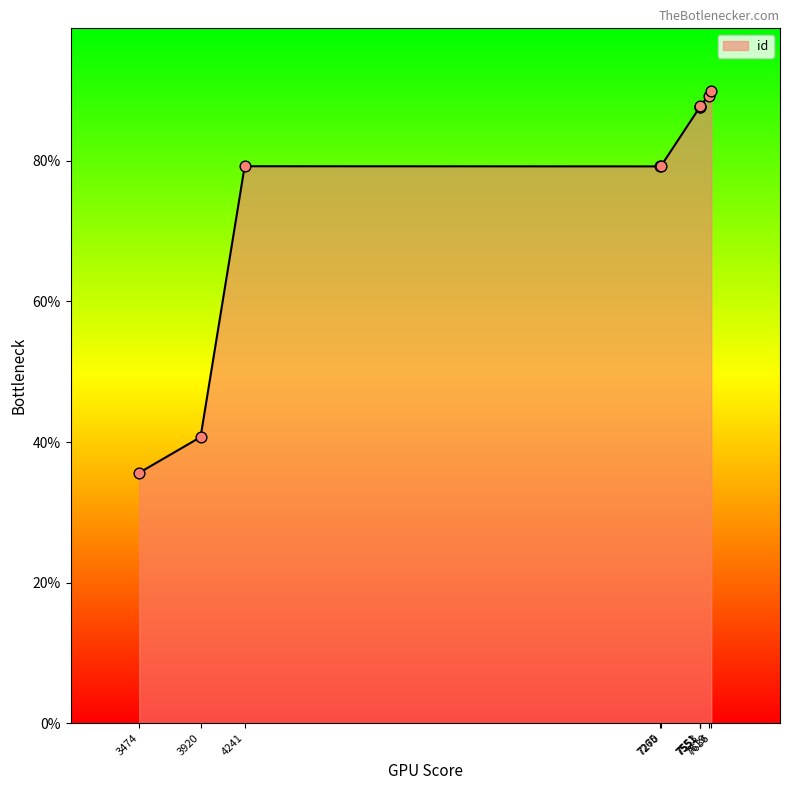

Between 7636 and 7619, which is larger?

7636